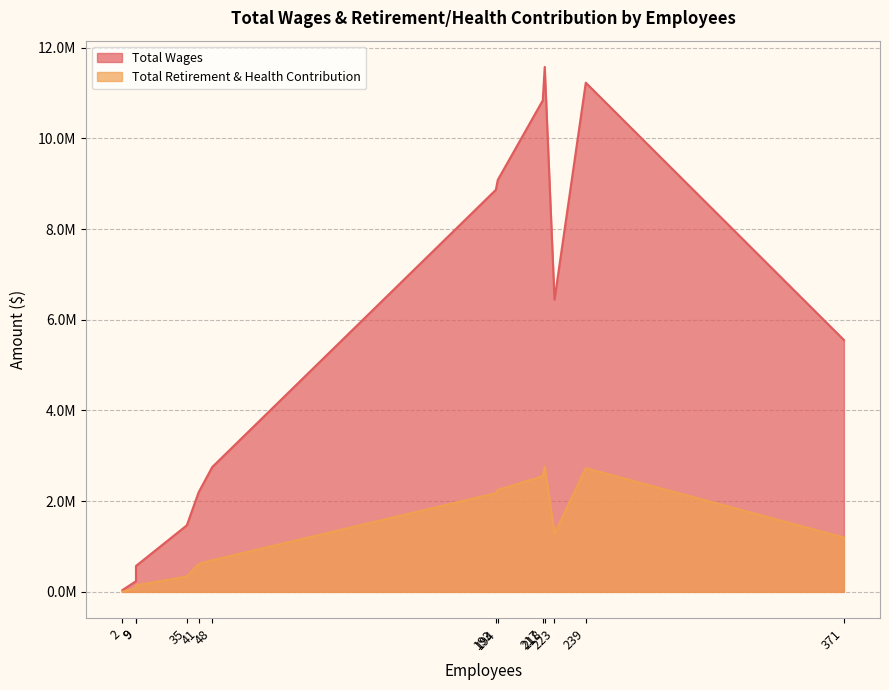

Which series has the largest total across all categories?

Total Wages